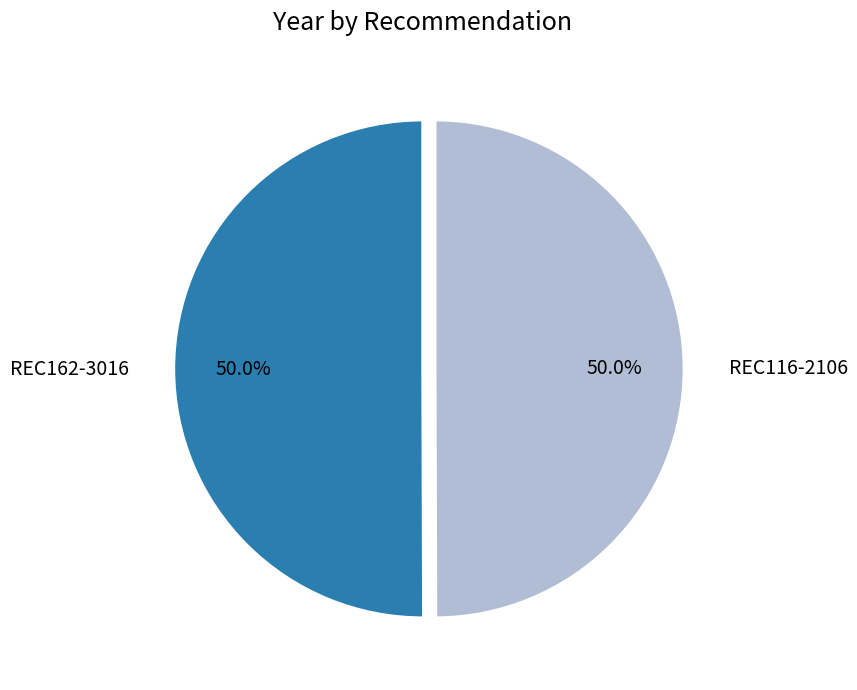

The REC116-2106 slice represents 57% of the pie. True or false?

False